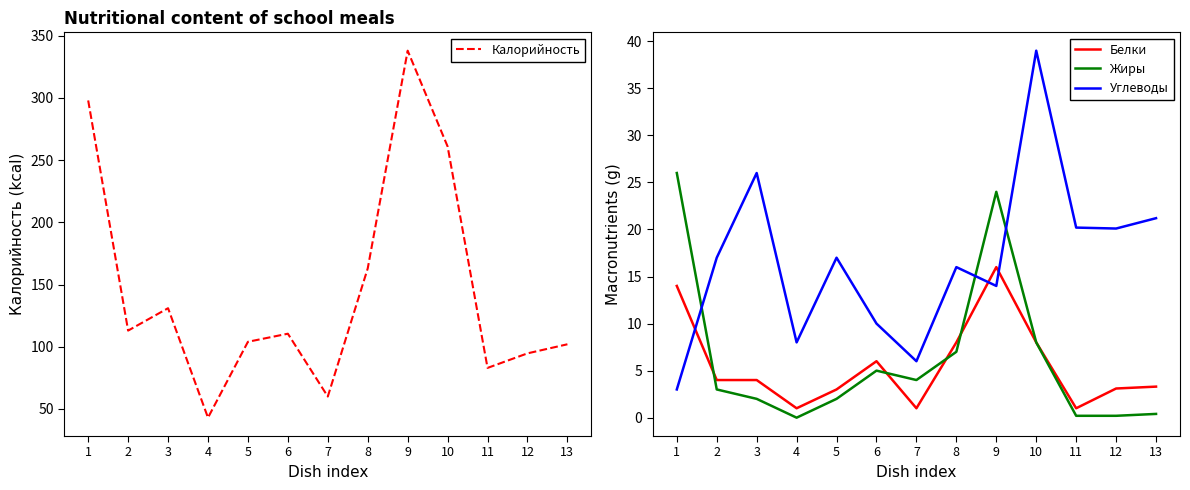

Rank the series by their maximum value, from highest to lowest.

Калорийность, Углеводы, Жиры, Белки